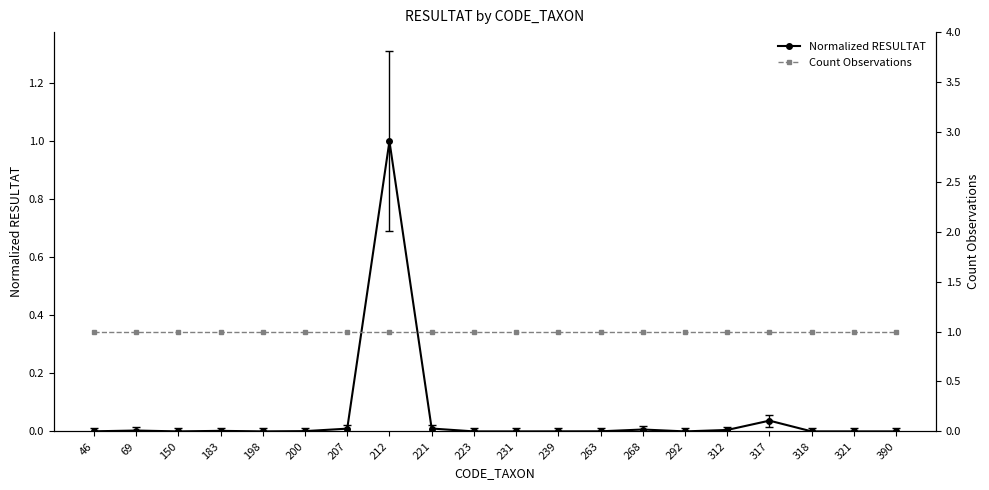

What is the approximate value of Count Observations at 292?

1.0